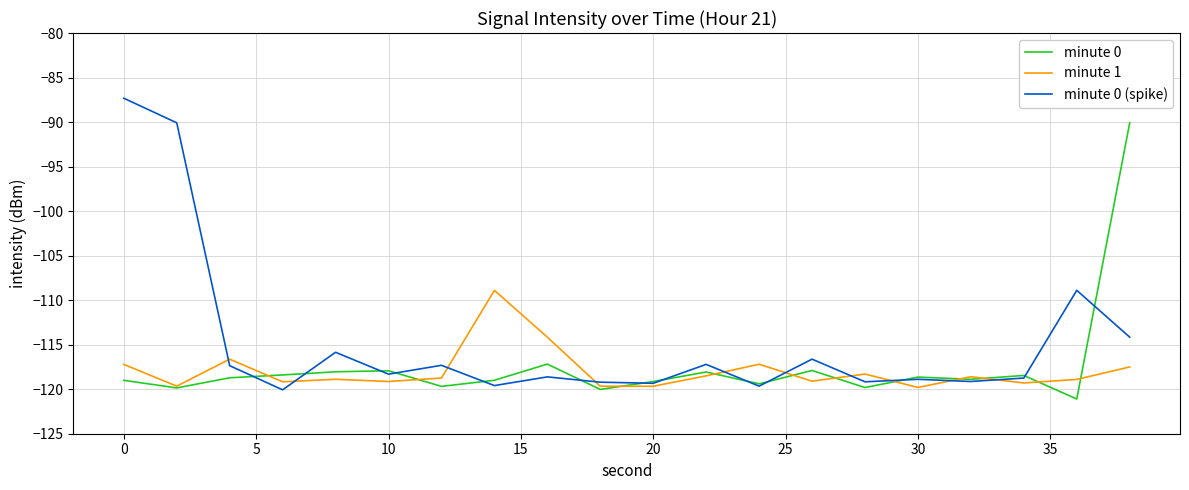

What is the smallest value displayed?

-121.1